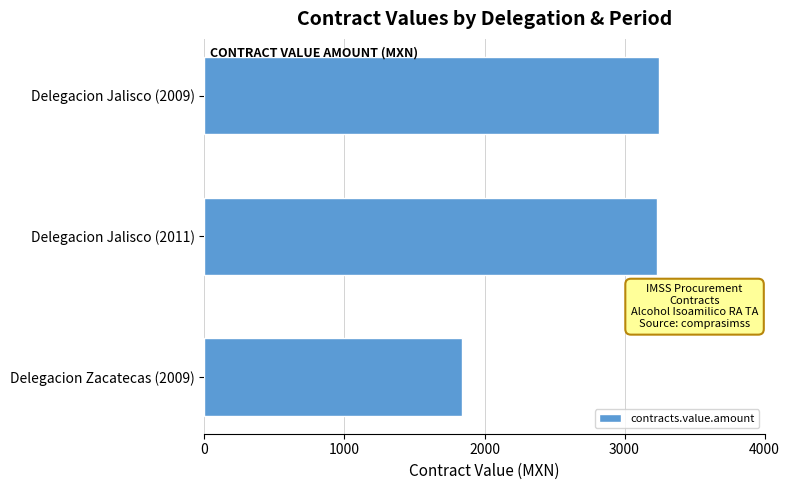

What is the label of the 3rd bar from the bottom?

Delegacion Jalisco (2009)